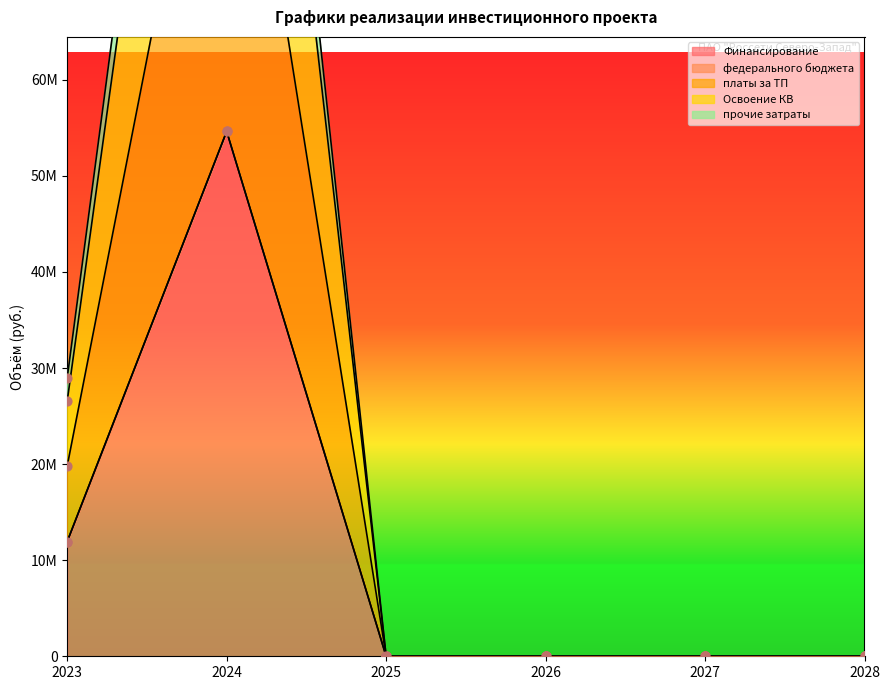

Which series reaches the minimum Y coordinate?

Финансирование